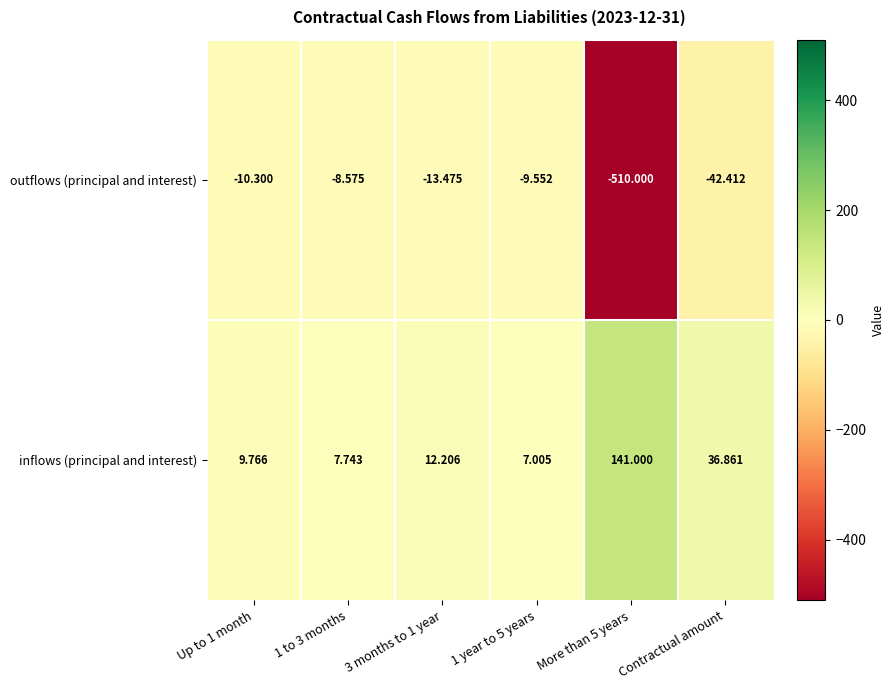

Where is inflows (principal and interest) nearest to the value 74?

Contractual amount